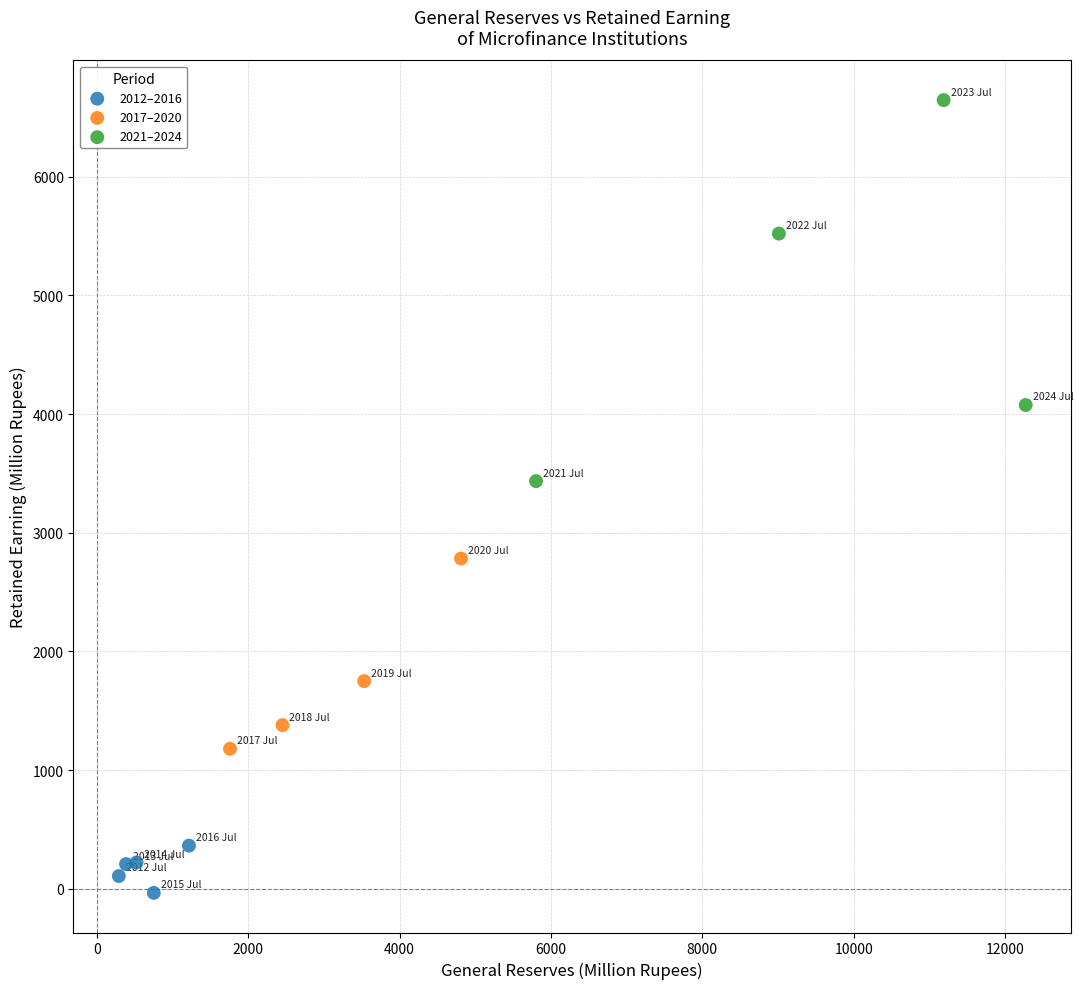

What are all the series names shown in the legend?

2012–2016, 2017–2020, 2021–2024